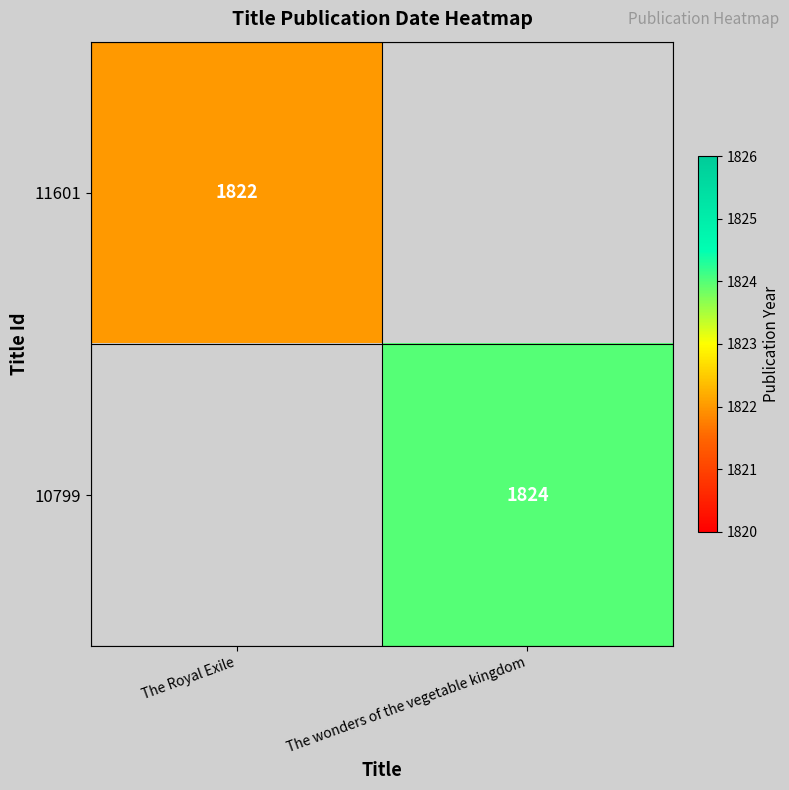

The value of 10799 at The wonders of the vegetable kingdom is 1019. True or false?

False